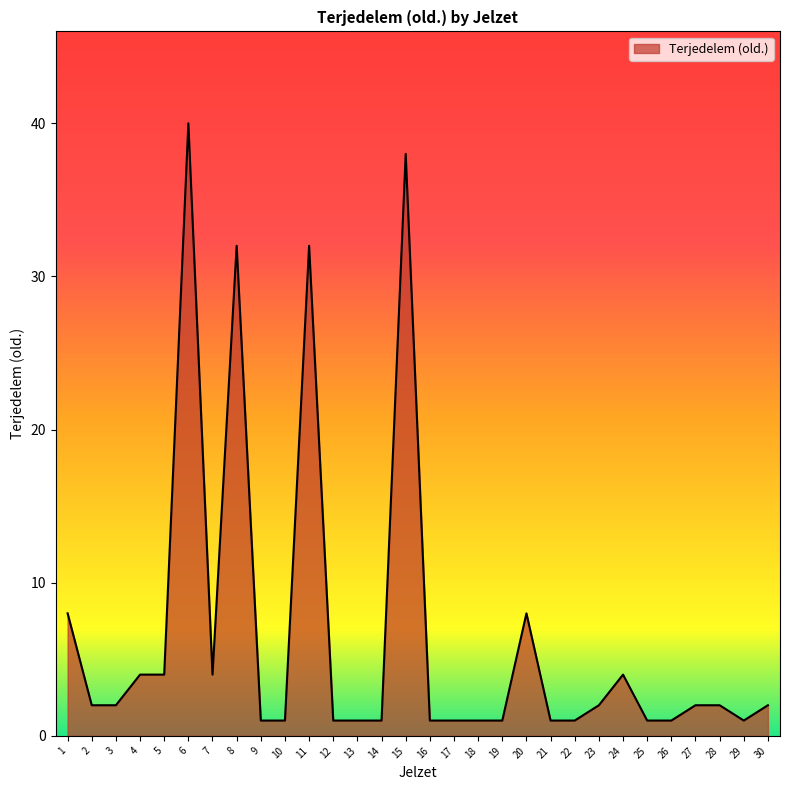

Which category has the highest value across all series?

6